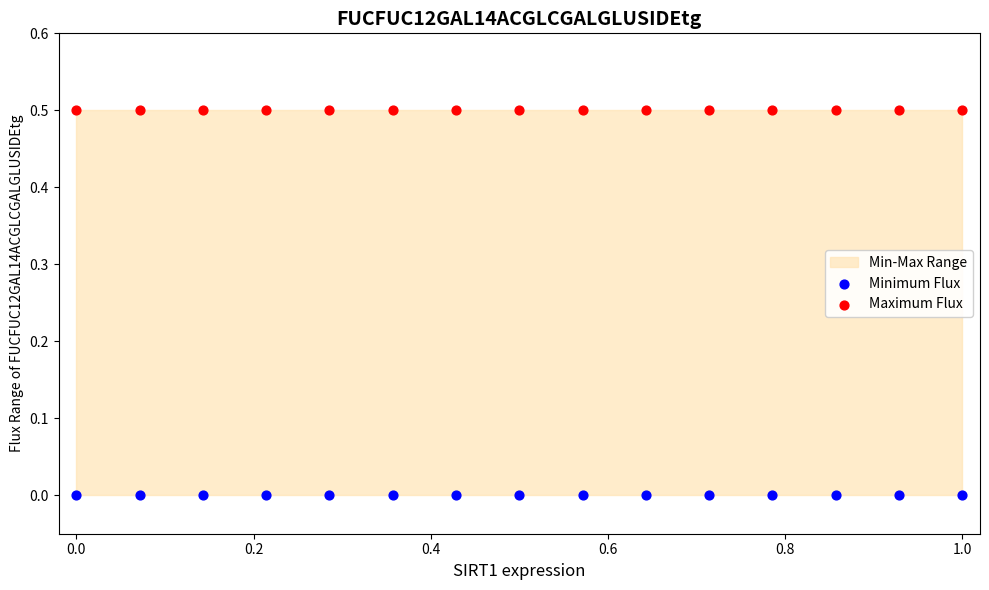

Which series reaches the maximum Y coordinate?

Maximum Flux